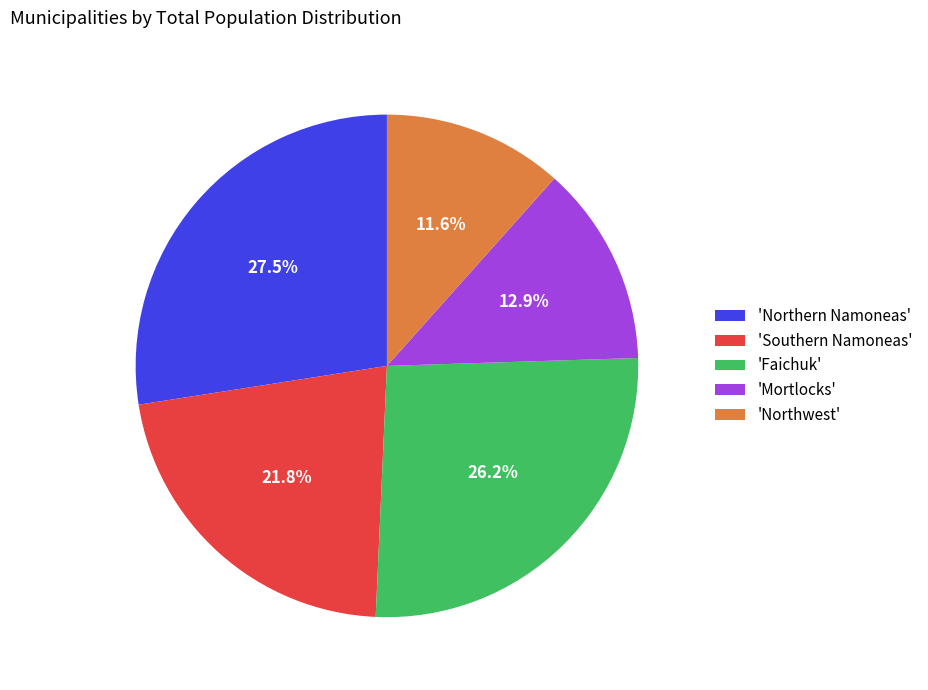

Rank the categories by value from lowest to highest.

'Northwest', 'Mortlocks', 'Southern Namoneas', 'Faichuk', 'Northern Namoneas'